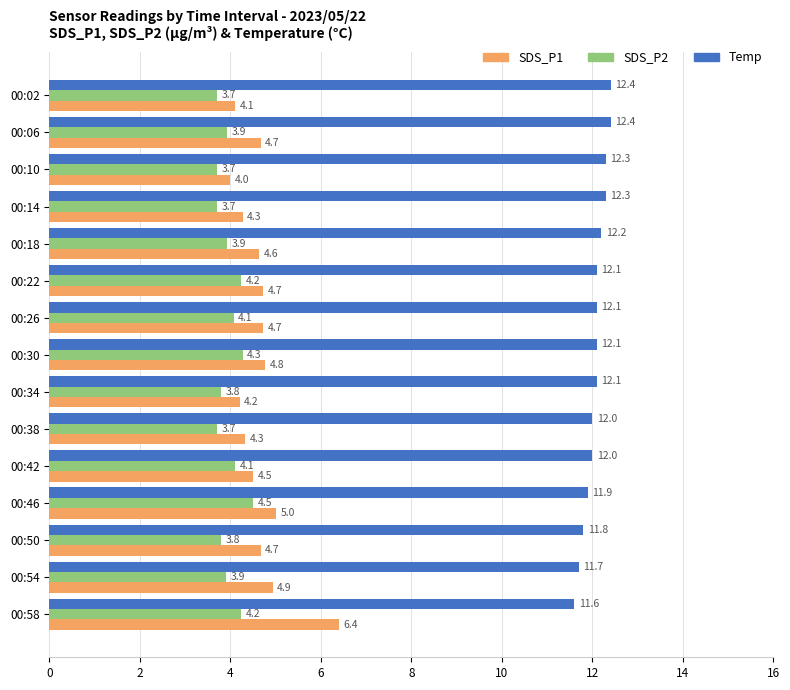

The SDS_P2 series shows 7.3 at 00:58. True or false?

False